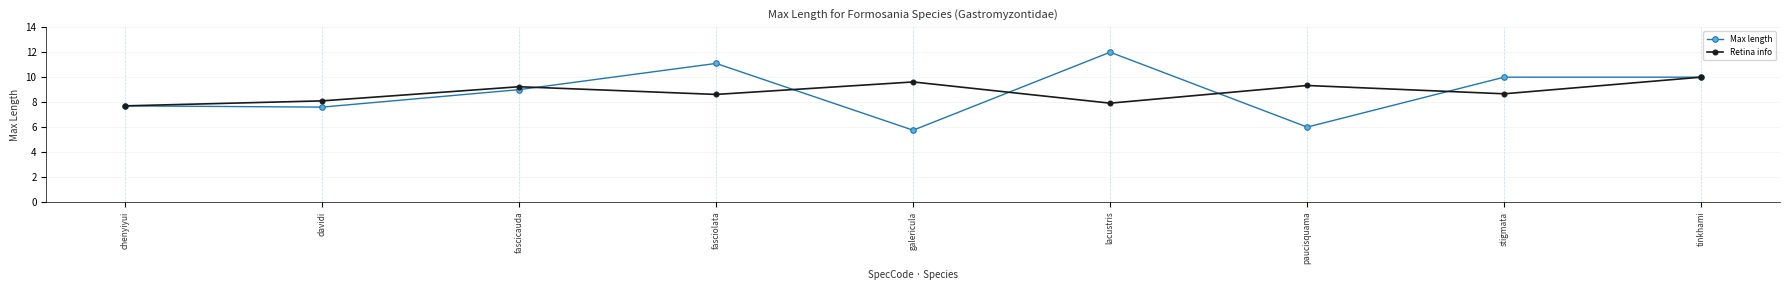

Rank the series by their maximum value, from highest to lowest.

Max length, Retina info